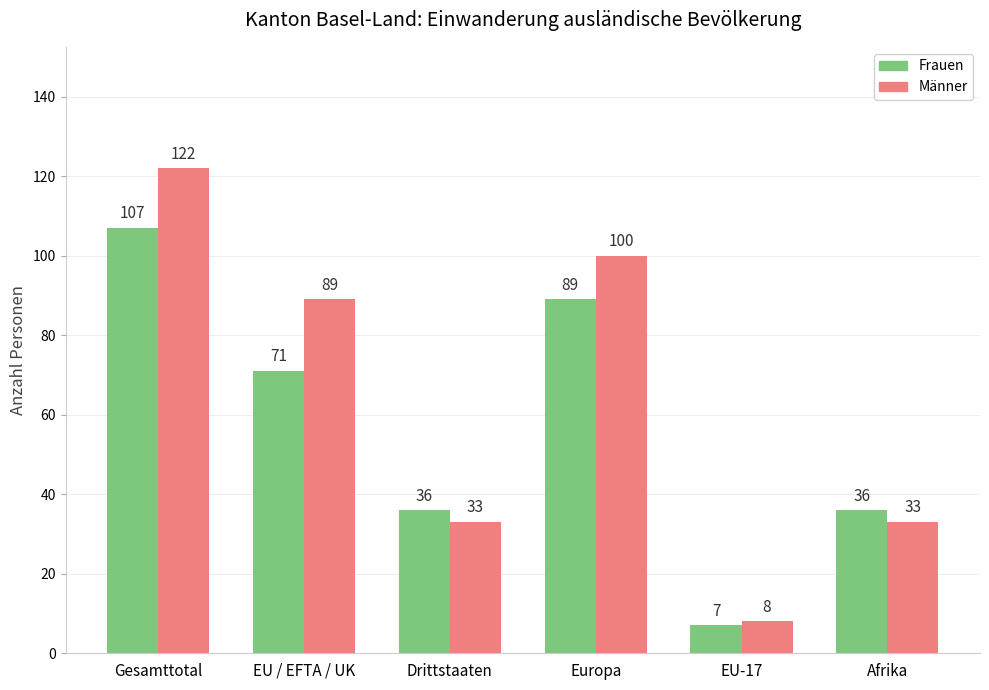

How many distinct data groups are displayed?

2